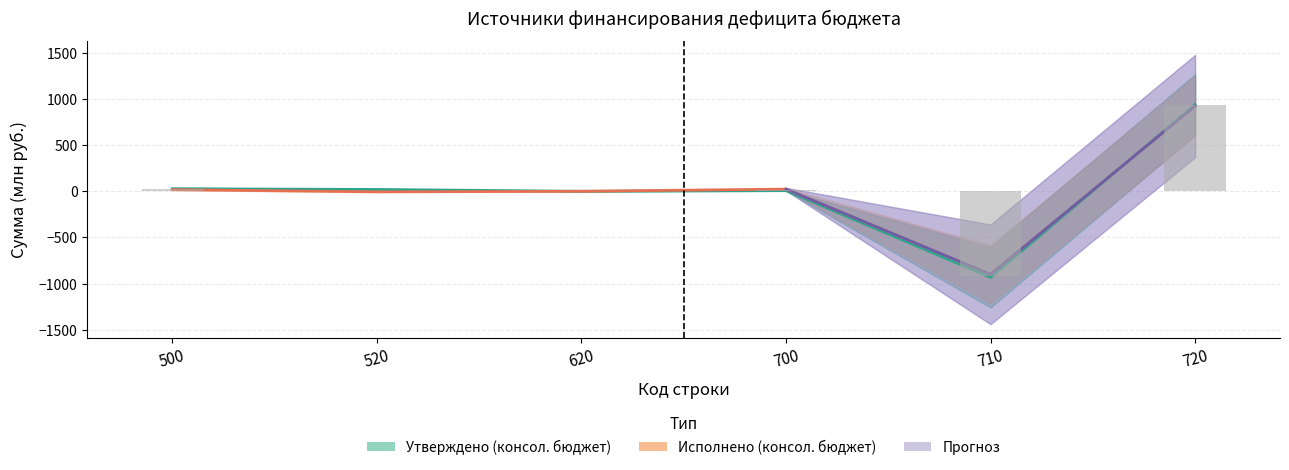

List the labels in order of Утверждено (консол. бюджет) value, largest first.

720, 500, 520, 700, 620, 710